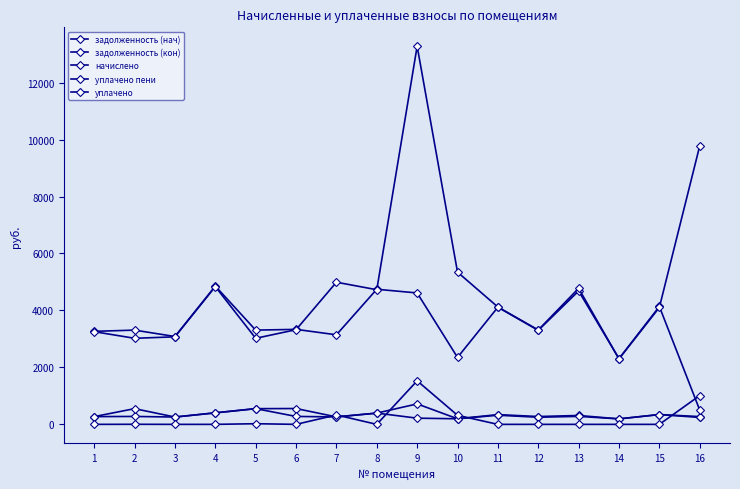

At which label is задолженность (нач) closest to 374?

8